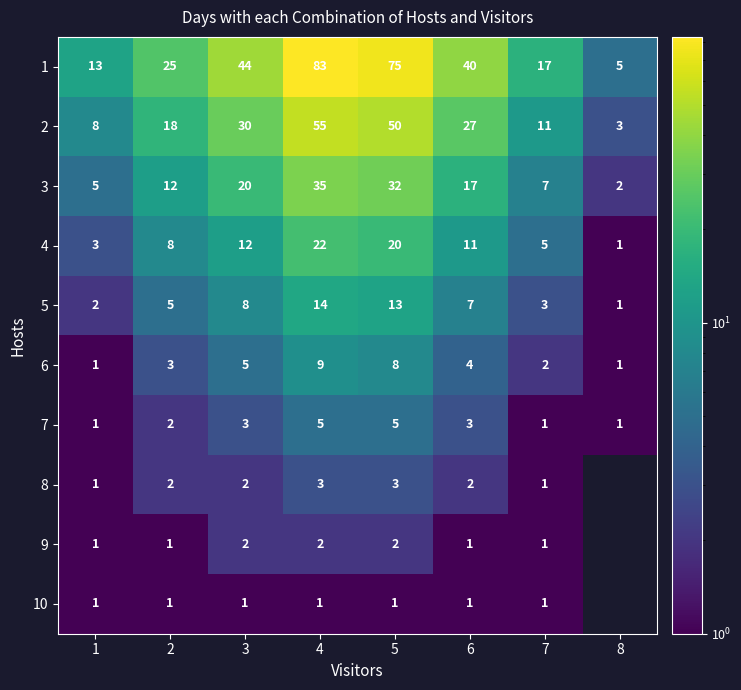

What is the total value across all series at 6?

113